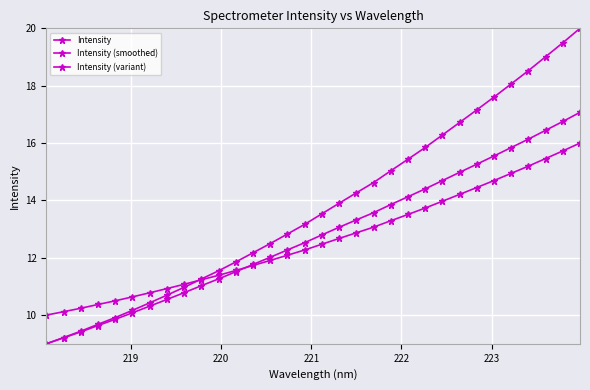

Which series has the largest range (max minus min)?

Intensity